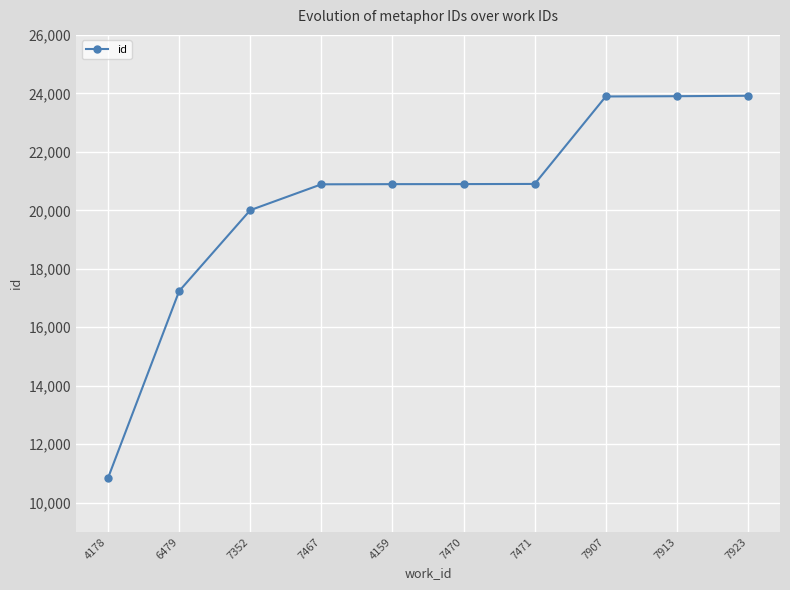

What is the difference between the maximum and minimum values?

13072